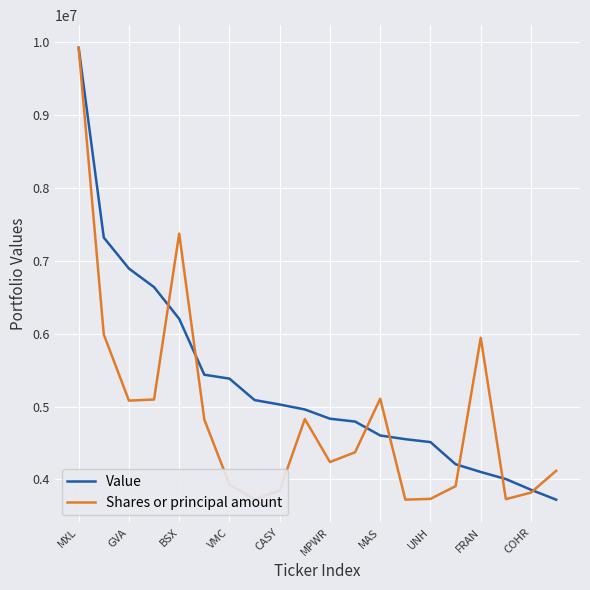

What is the smallest value displayed?

3723000.0